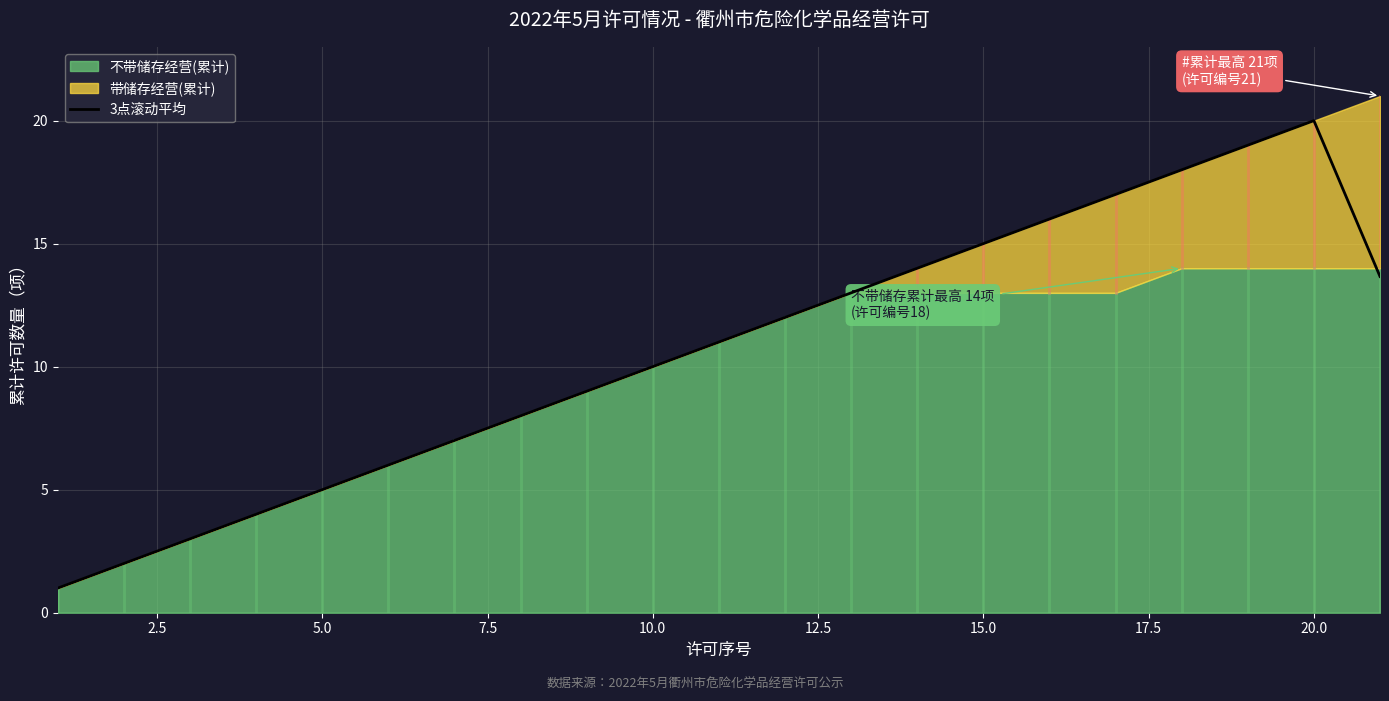

What is the average value?

10.7